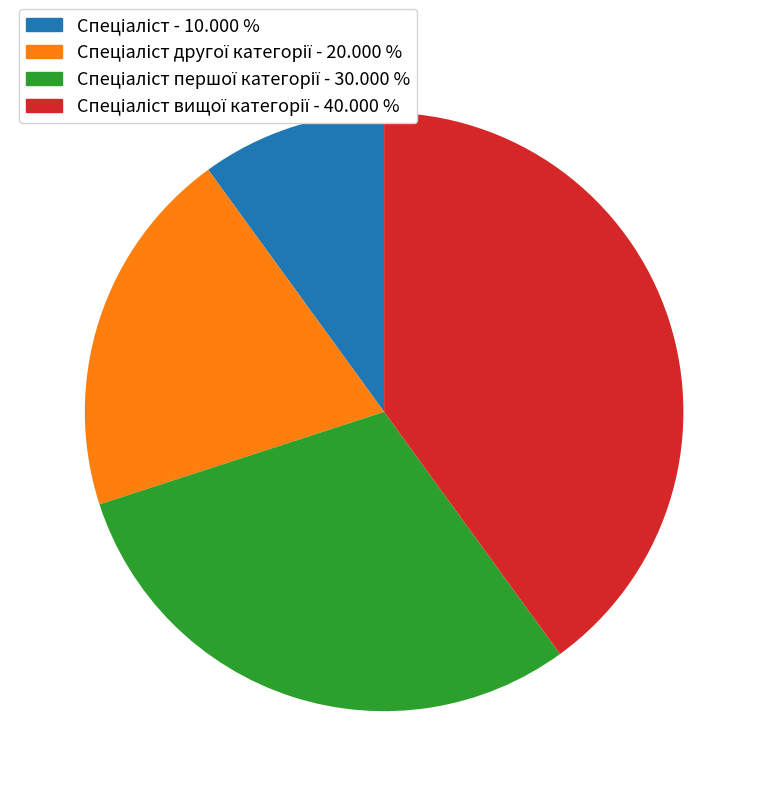

Is there any slice that represents more than half of the pie?

No